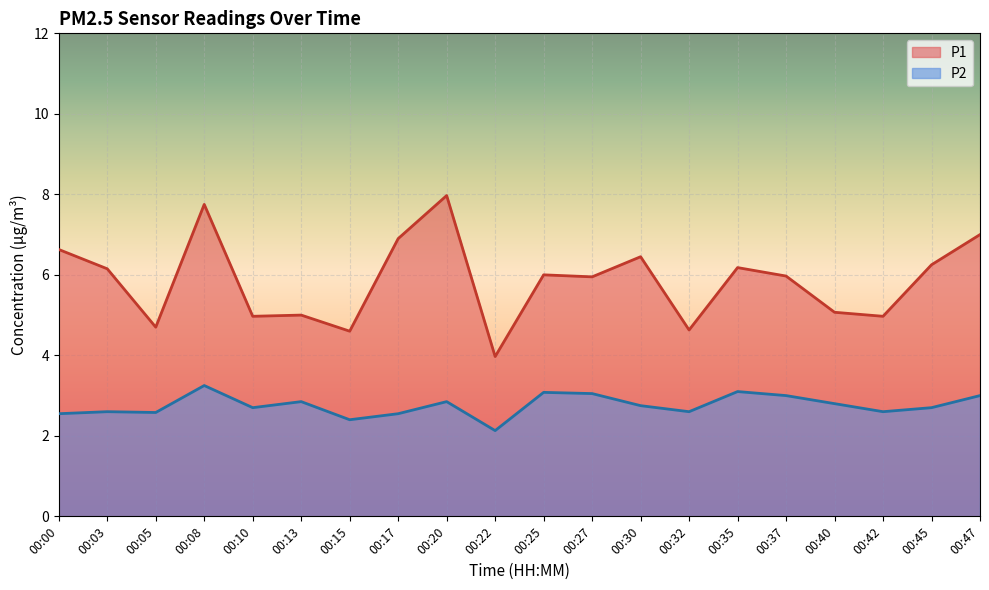

What is the difference between the second highest and second lowest values in the P2 series?

0.7